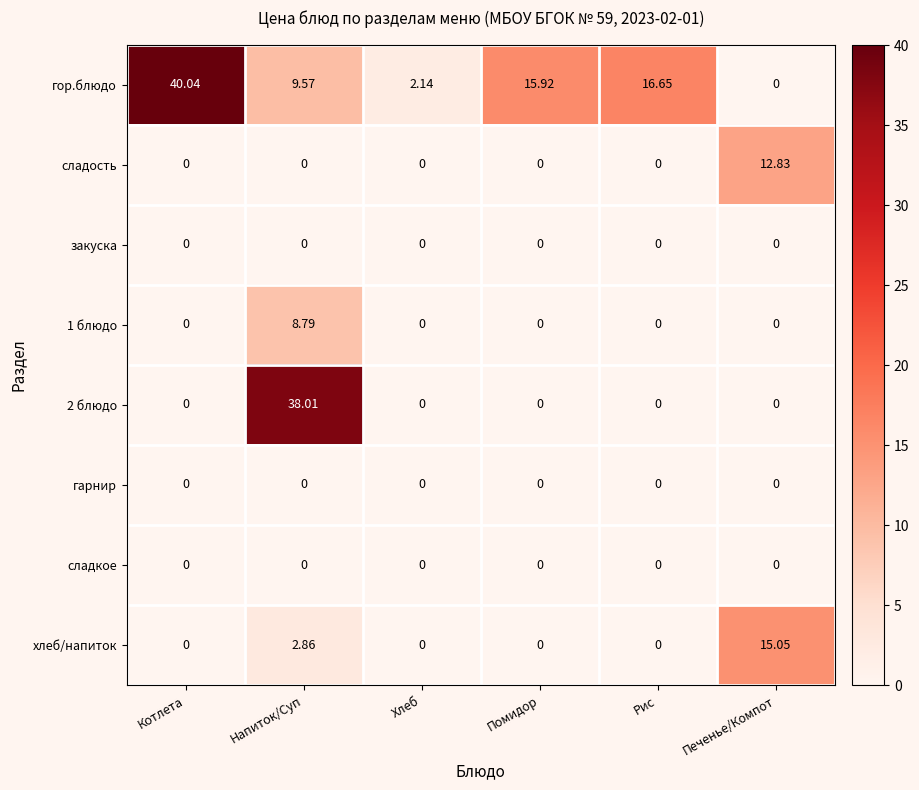

Which category has the highest value across all series?

Котлета